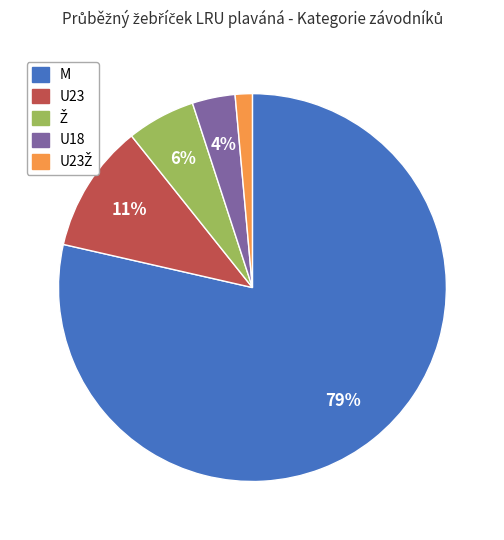

To the nearest percent, what is the average slice percentage?

20%